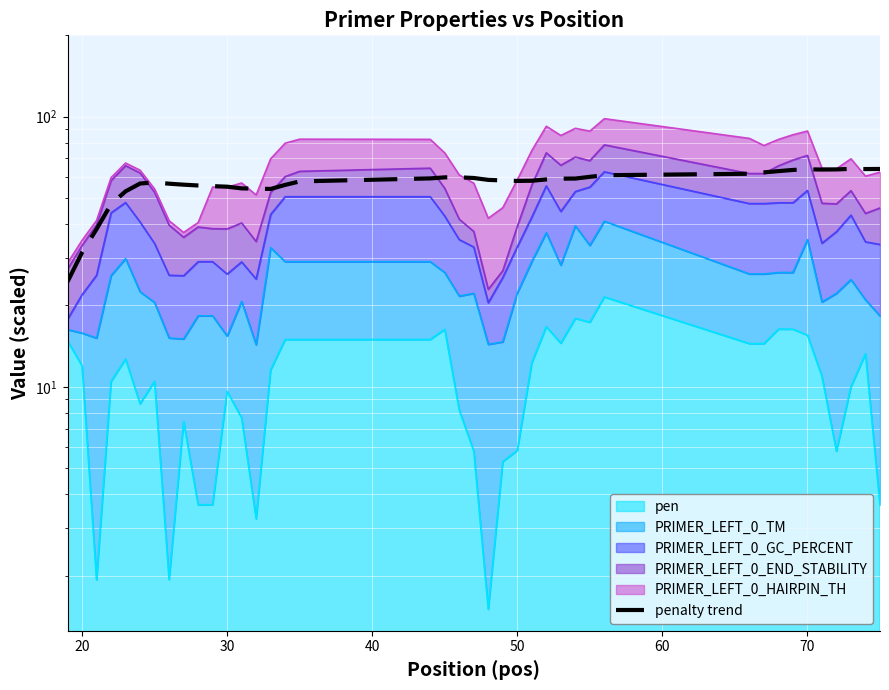

What is the average value?

56.6